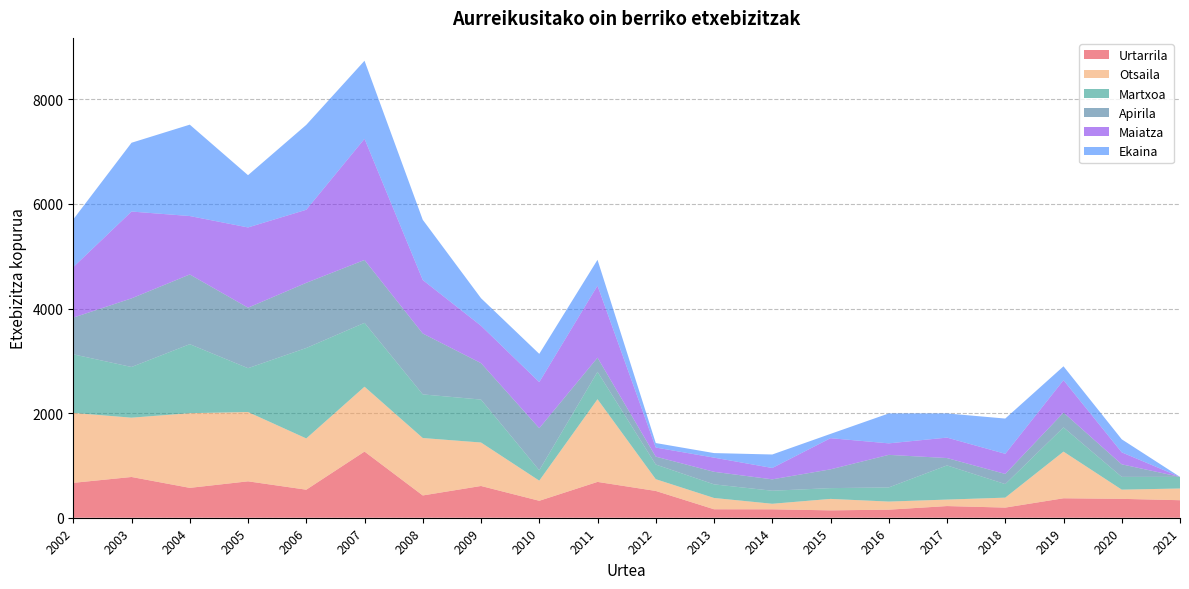

Reading right to left, transcribe all the data shown in this chart.

Urtarrila: 2021=335	2020=361	2019=372	2018=194	2017=223	2016=154	2015=141	2014=161	2013=162	2012=512	2011=685	2010=324	2009=607	2008=426	2007=1265	2006=536	2005=696	2004=571	2003=779	2002=667
Otsaila: 2021=224	2020=176	2019=892	2018=190	2017=124	2016=155	2015=219	2014=106	2013=216	2012=225	2011=1581	2010=385	2009=831	2008=1098	2007=1240	2006=980	2005=1325	2004=1428	2003=1134	2002=1337
Martxoa: 2021=222	2020=244	2019=463	2018=259	2017=653	2016=270	2015=206	2014=249	2013=260	2012=280	2011=523	2010=199	2009=821	2008=834	2007=1221	2006=1729	2005=838	2004=1319	2003=969	2002=1120
Apirila: 2021=0	2020=240	2019=283	2018=194	2017=141	2016=623	2015=359	2014=218	2013=240	2012=151	2011=271	2010=804	2009=697	2008=1164	2007=1202	2006=1246	2005=1157	2004=1333	2003=1312	2002=702
Maiatza: 2021=0	2020=229	2019=620	2018=385	2017=391	2016=220	2015=596	2014=217	2013=271	2012=174	2011=1377	2010=881	2009=714	2008=1023	2007=2317	2006=1397	2005=1534	2004=1117	2003=1660	2002=966
Ekaina: 2021=0	2020=249	2019=265	2018=674	2017=462	2016=572	2015=82	2014=258	2013=87	2012=86	2011=494	2010=540	2009=527	2008=1151	2007=1492	2006=1623	2005=999	2004=1747	2003=1315	2002=912